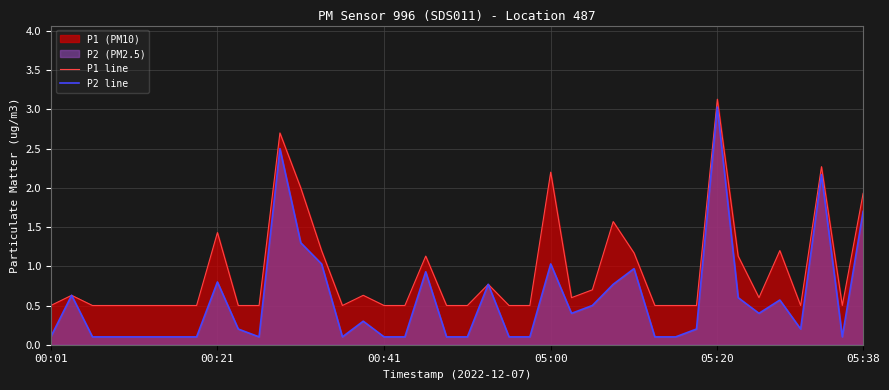

Is the value of P2 line at 36 greater than the value of P1 line at 38?

No